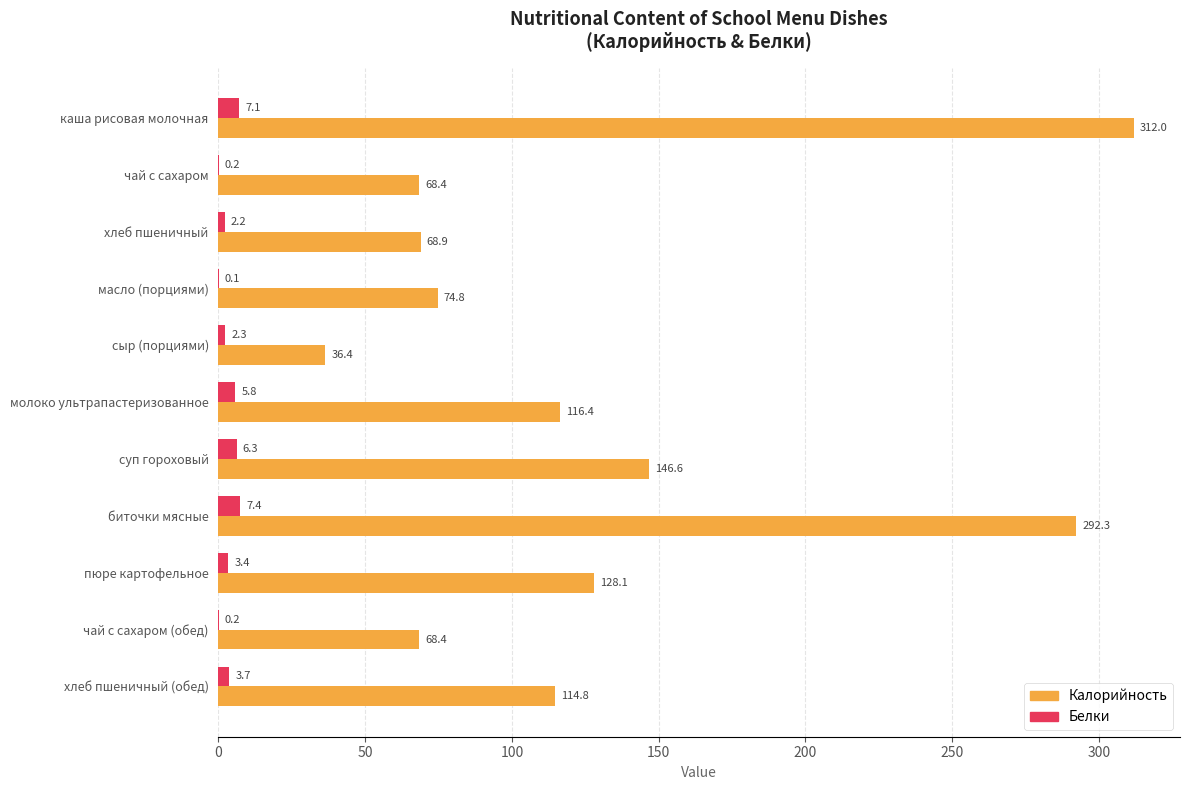

Between пюре картофельное and чай с сахаром (обед), which series saw the biggest shift?

Калорийность